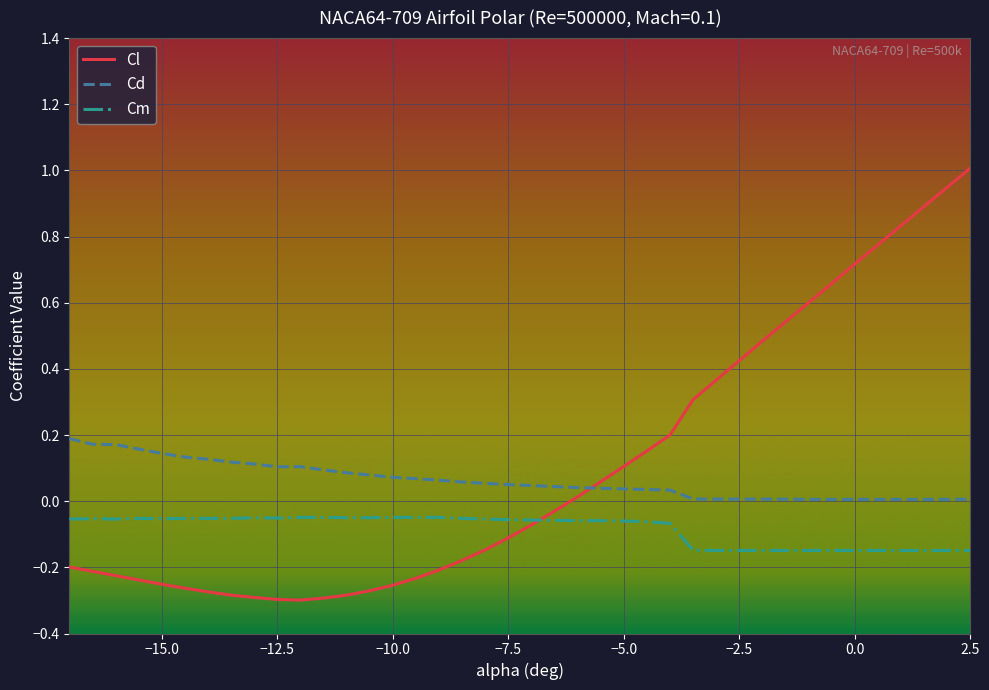

At how many categories does at least one series exceed 0?

40